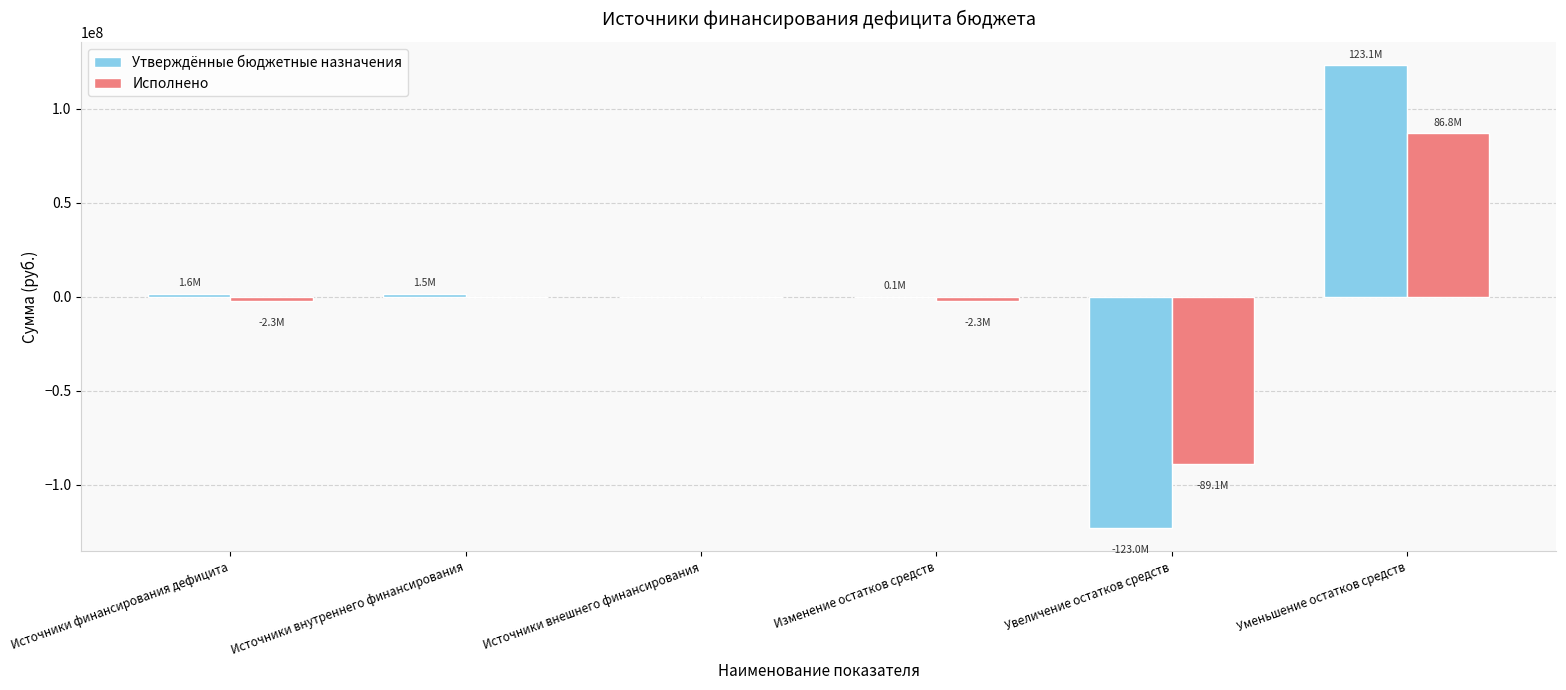

What is the sum of all Утверждённые бюджетные назначения values?

3302935.0